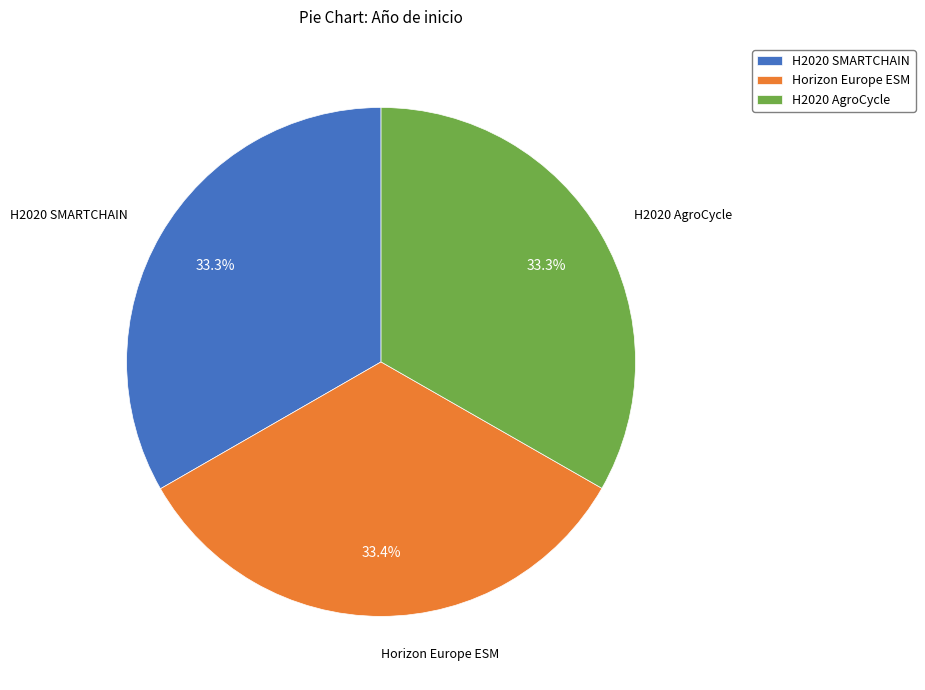

Approximately how many times larger is the value at H2020 AgroCycle compared to Horizon Europe ESM?

1.0